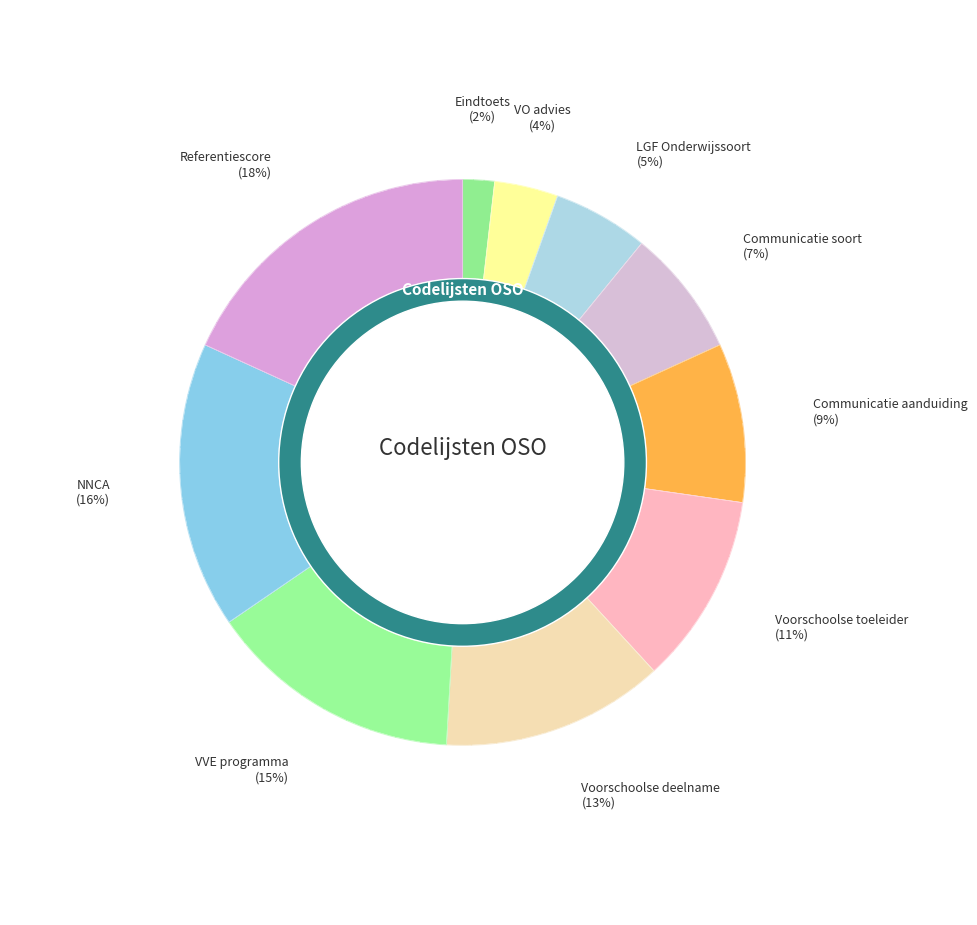

Does any single category account for the majority?

No